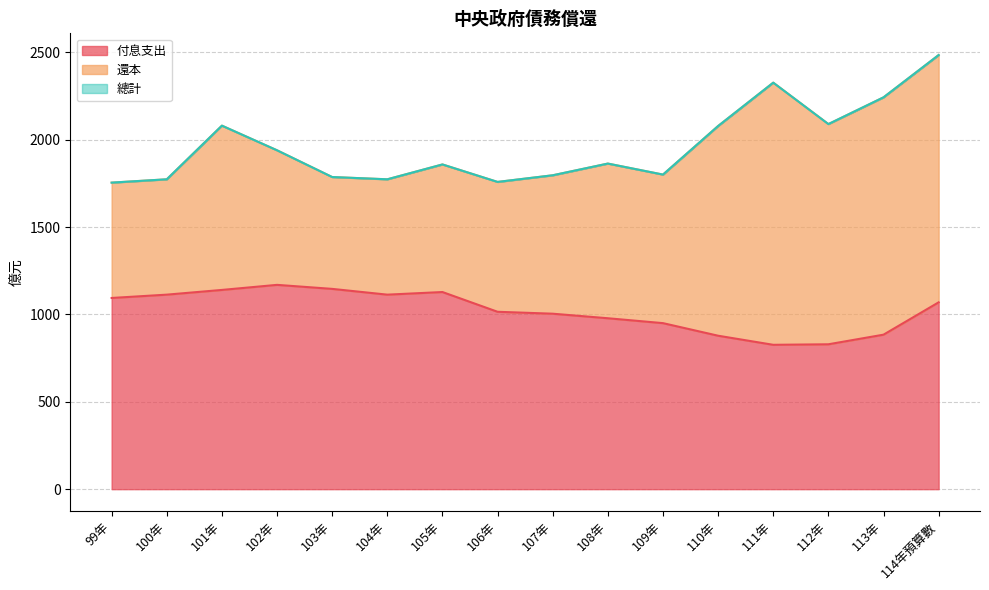

Which series has the largest total across all categories?

總計